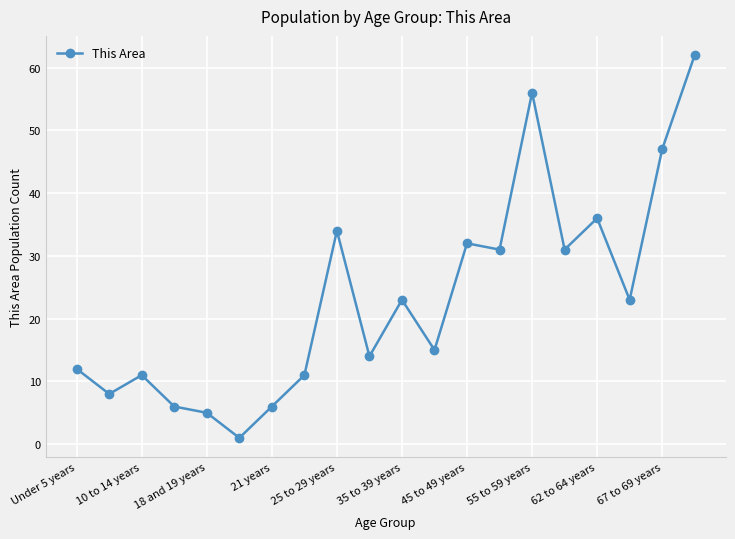

What is the difference between the maximum and minimum values?

61